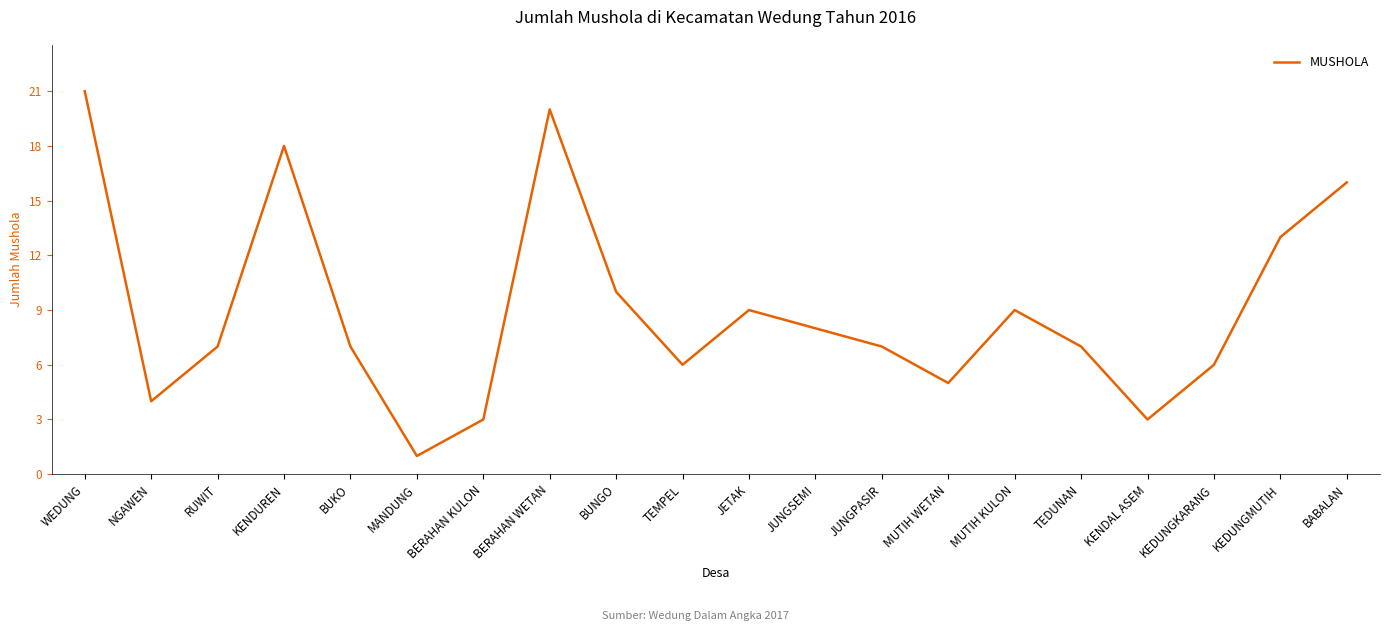

At which label is the value closest to 11?

BUNGO